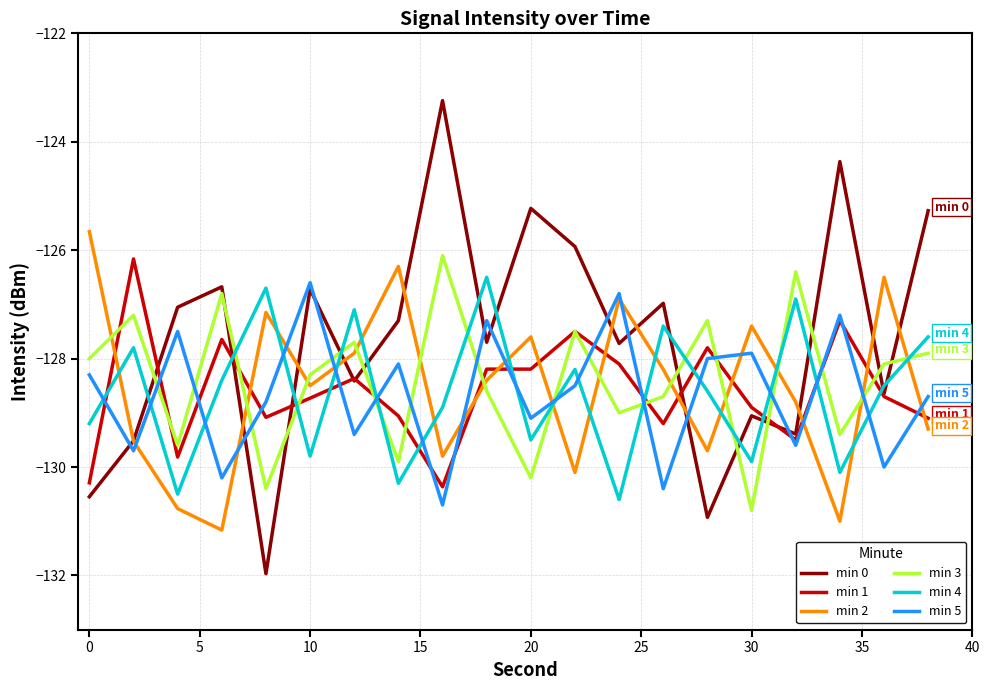

What is the highest value of the min 3 series?

-126.1